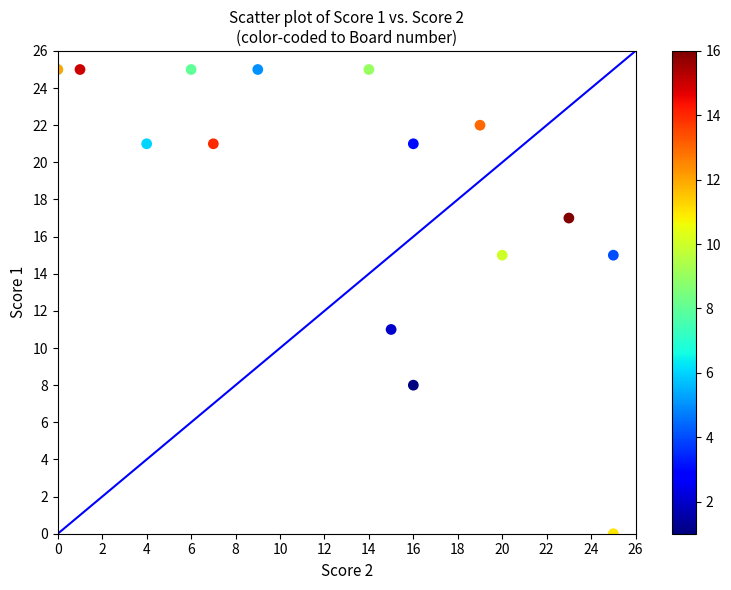

What Y value in the scatter plot is closest to 12?

11